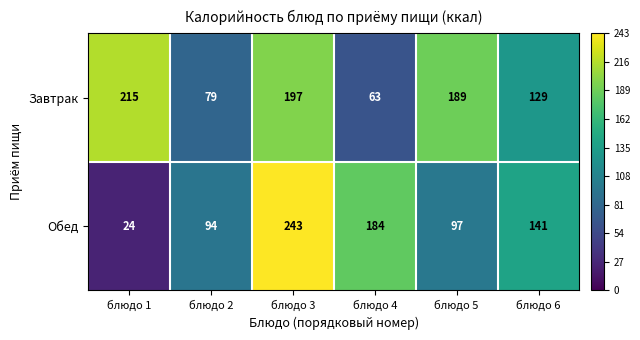

How many data points does each series have?

6